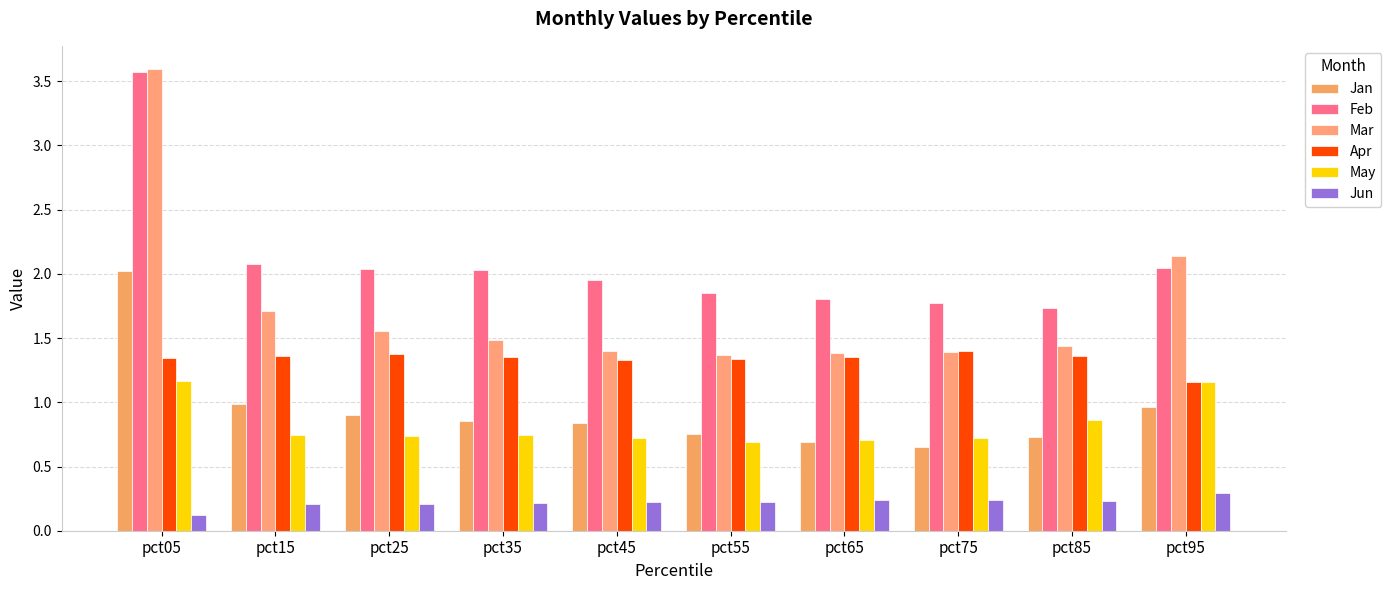

Are the bars horizontal?

No